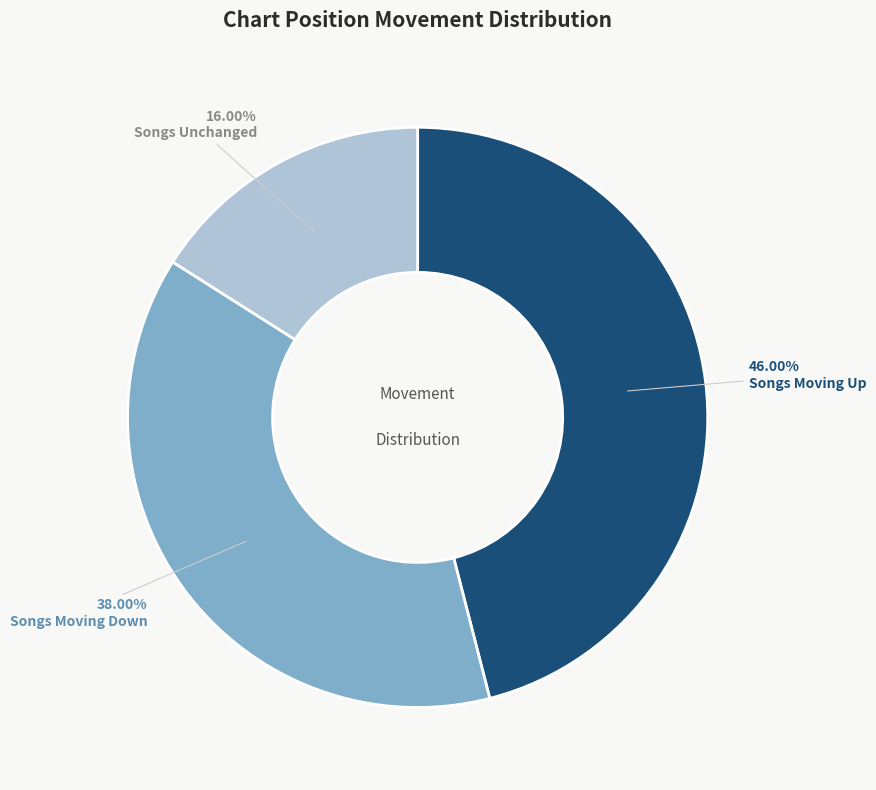

Is there a majority slice in this chart?

No